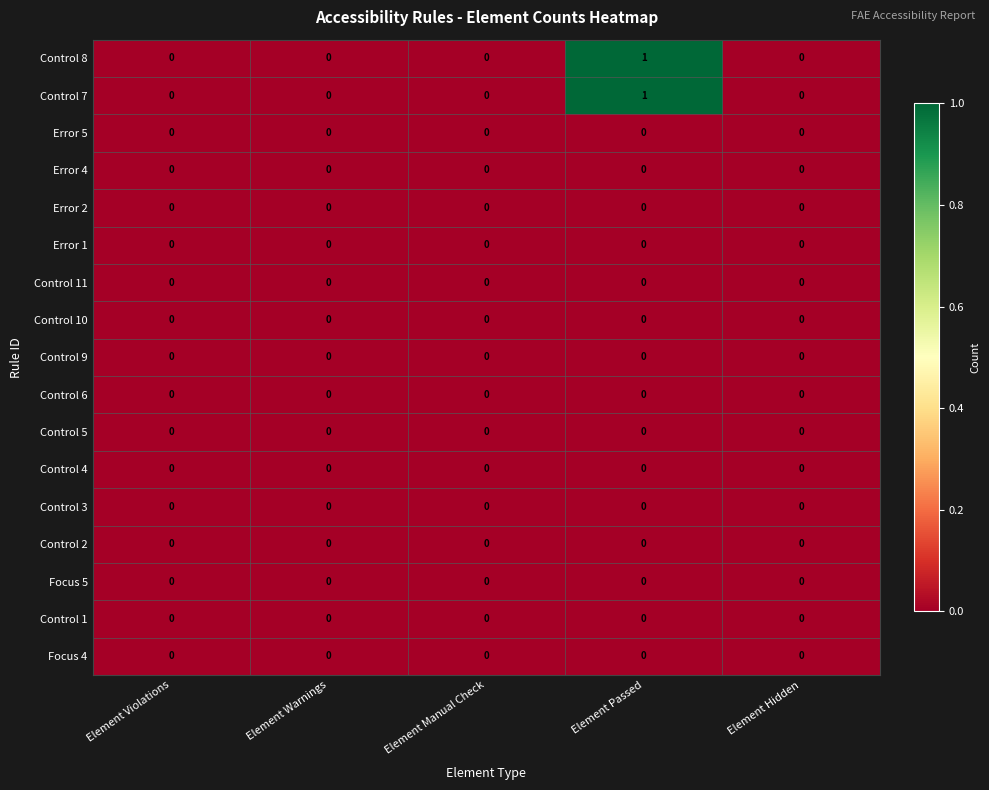

True or false: Control 9 has a value of 0 at Element Manual Check.

True